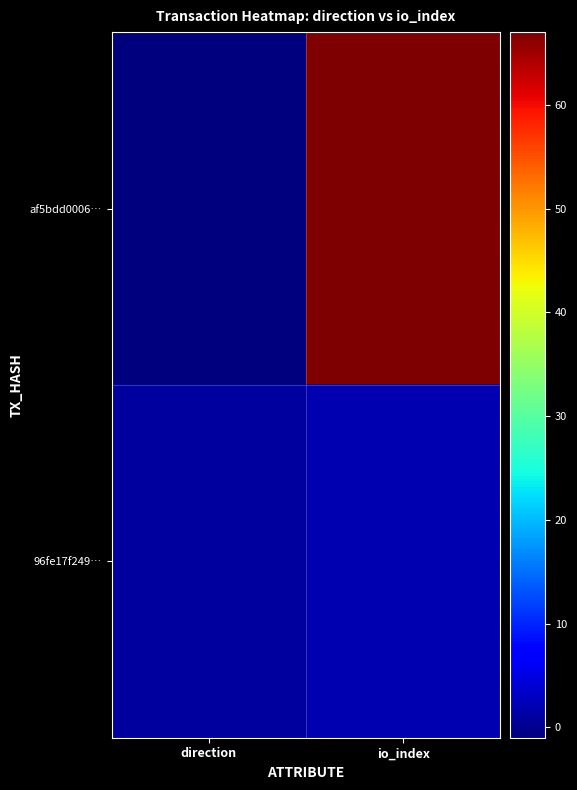

Rank the series at direction from lowest to highest value.

af5bdd0006…, 96fe17f249…